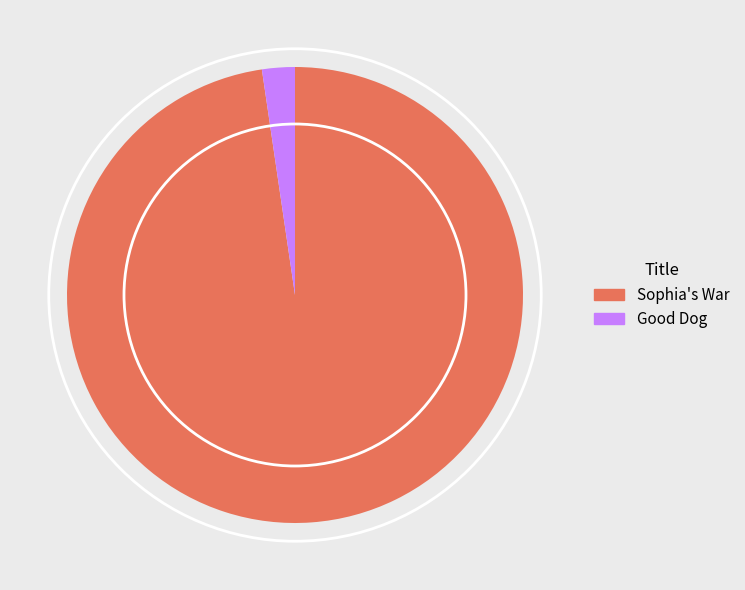

The Good Dog slice represents 2% of the pie. True or false?

True